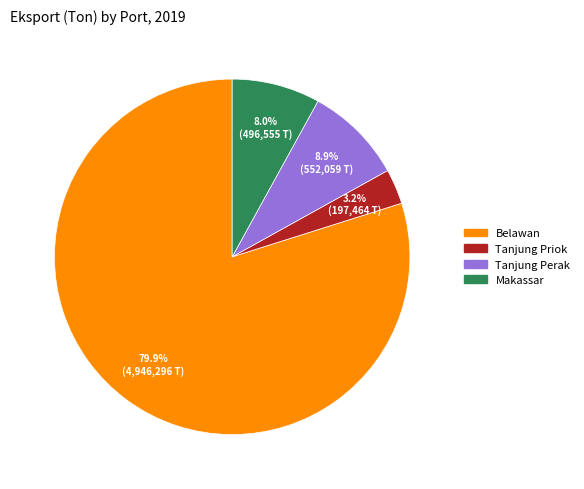

Which slice is the smallest?

Tanjung Priok